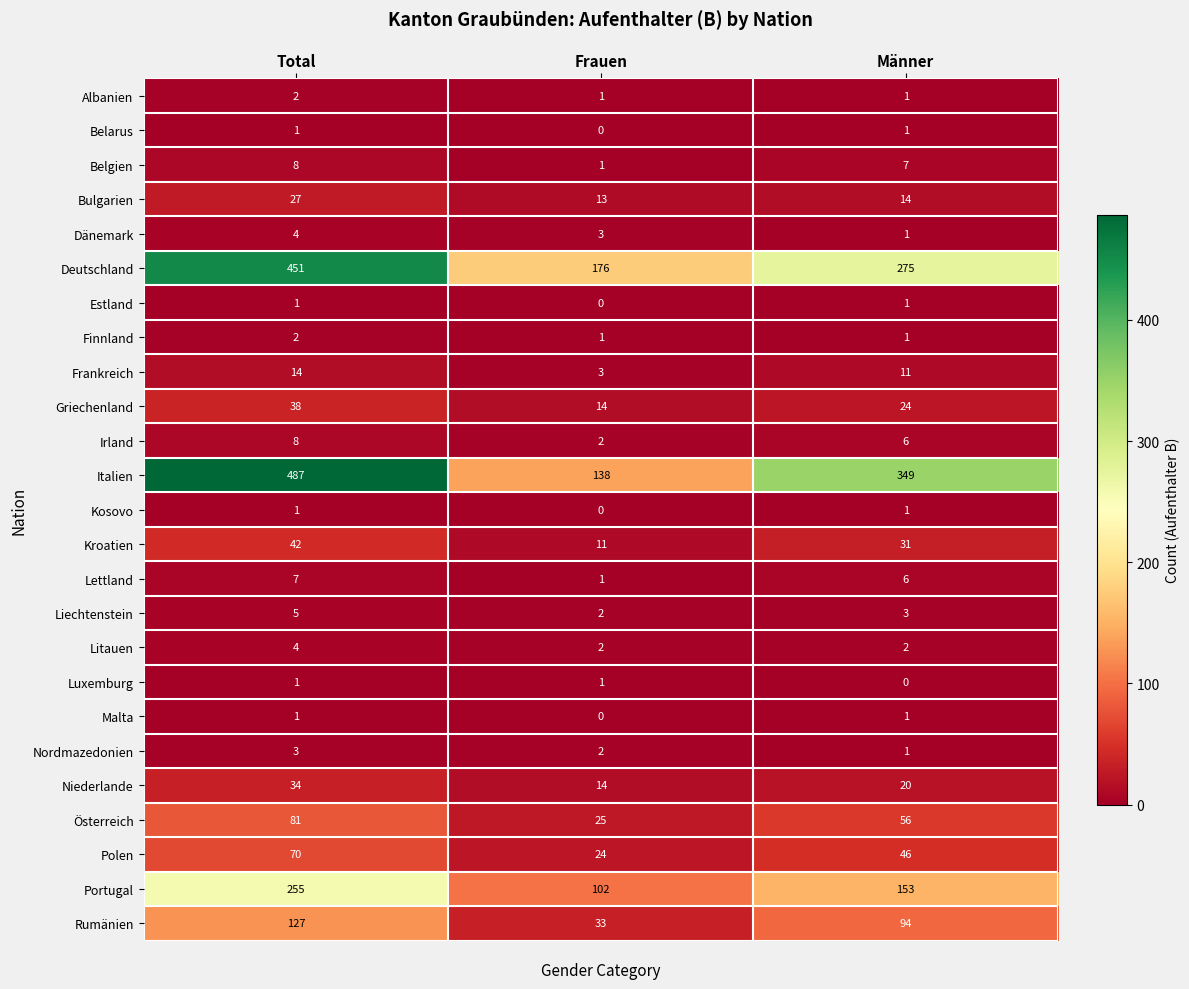

At which category is the sum across all series the highest?

Total